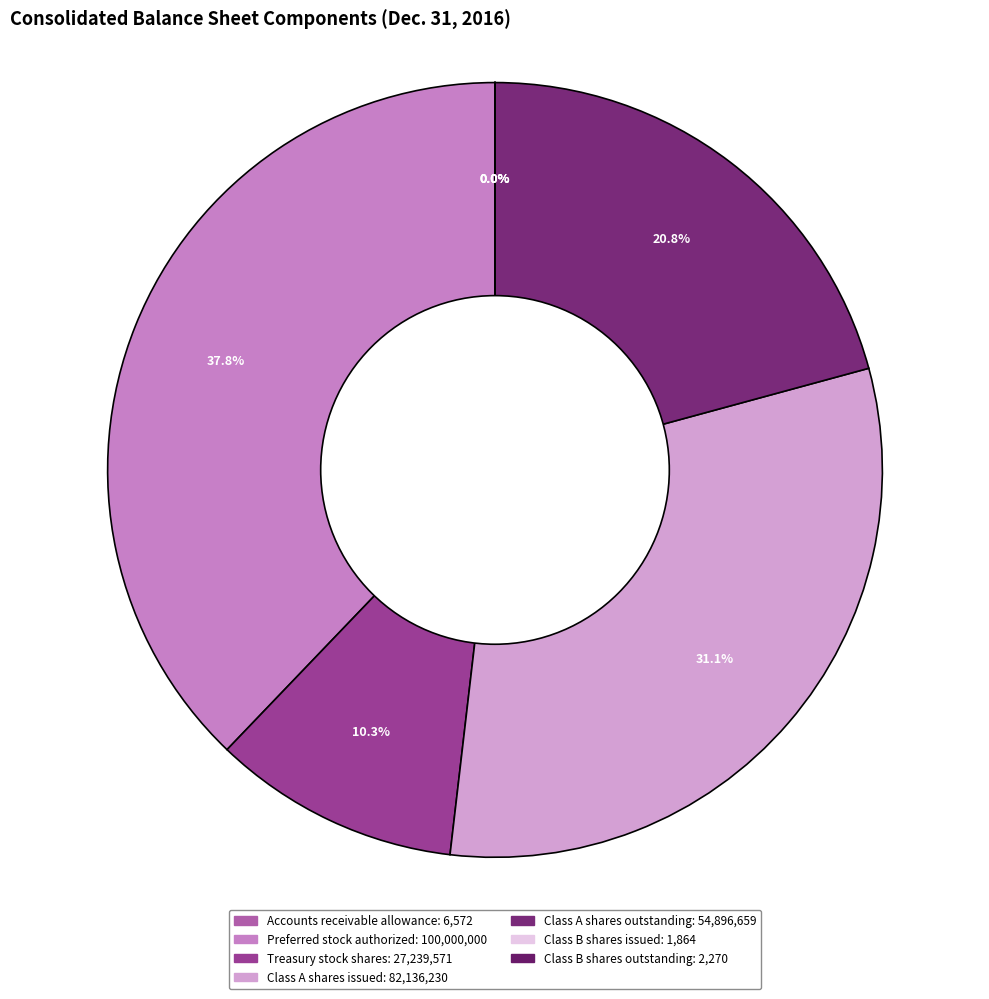

Which slice is the smallest?

Class B shares issued